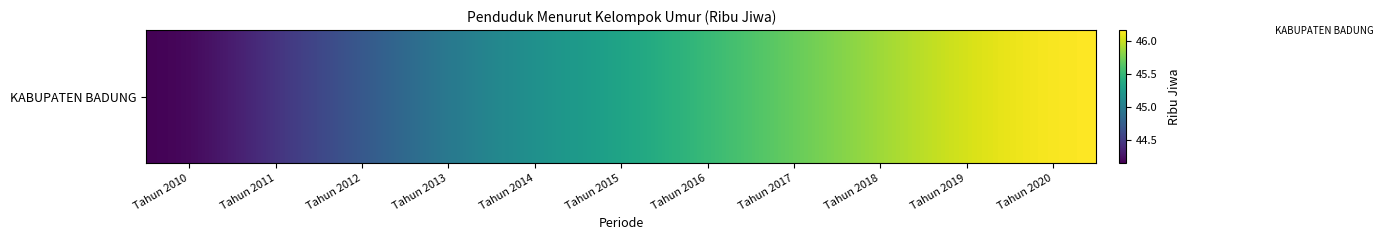

What is the ratio of the value at Tahun 2019 to the value at Tahun 2017?

1.0